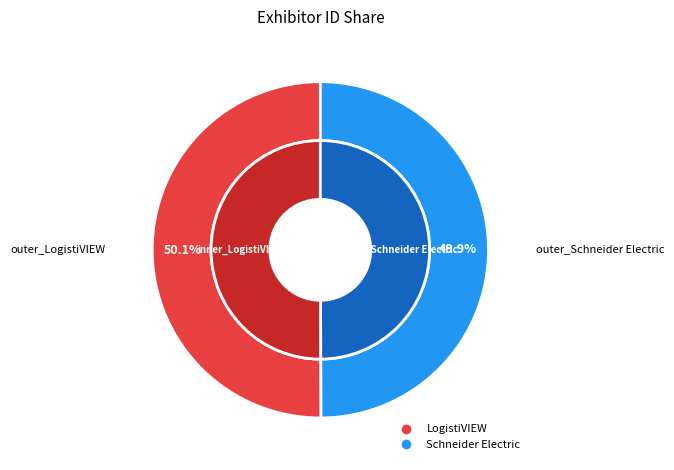

Which has a higher value, Schneider Electric or LogistiVIEW?

LogistiVIEW